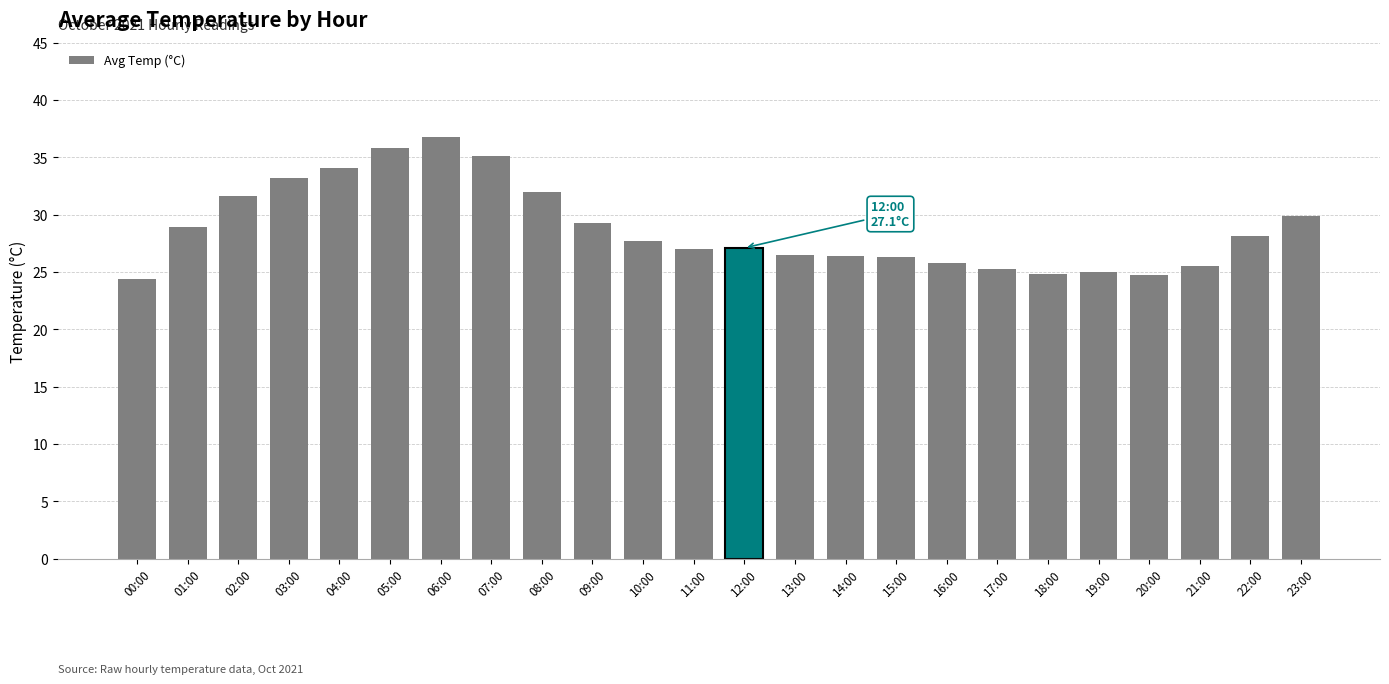

Is it true that the value at 13:00 is 26.5?

True